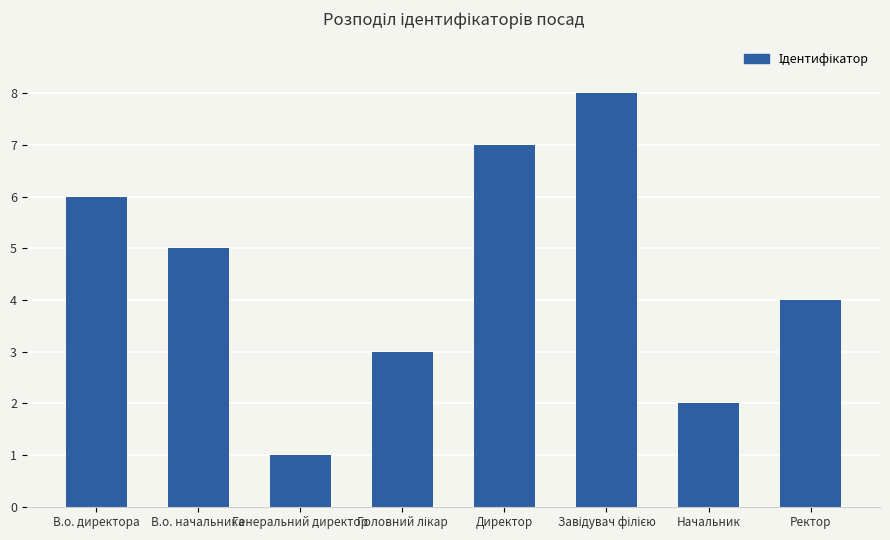

What is the smallest value displayed?

1